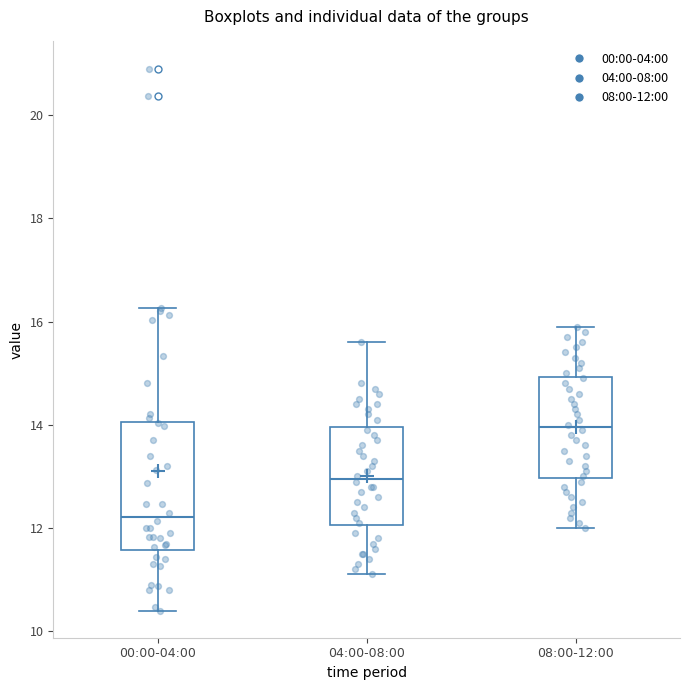

Where is the upper edge of the box for 04:00-08:00 on the y-axis? The values are not printed on the chart, so give them approximately, as read against the axis.

14.0